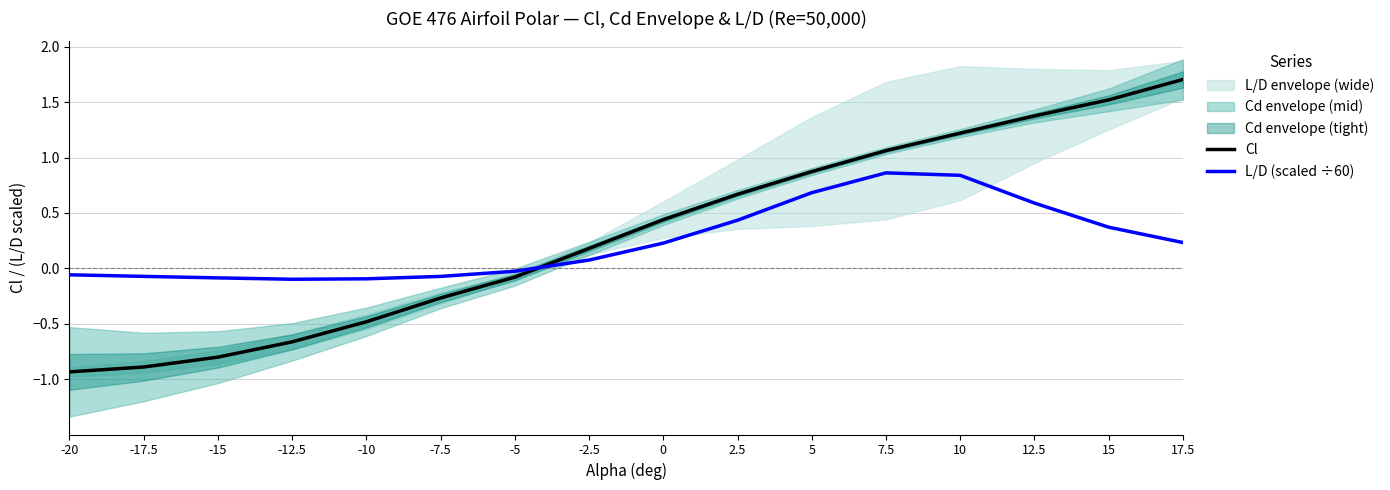

At which category is the sum across all series the highest?

10